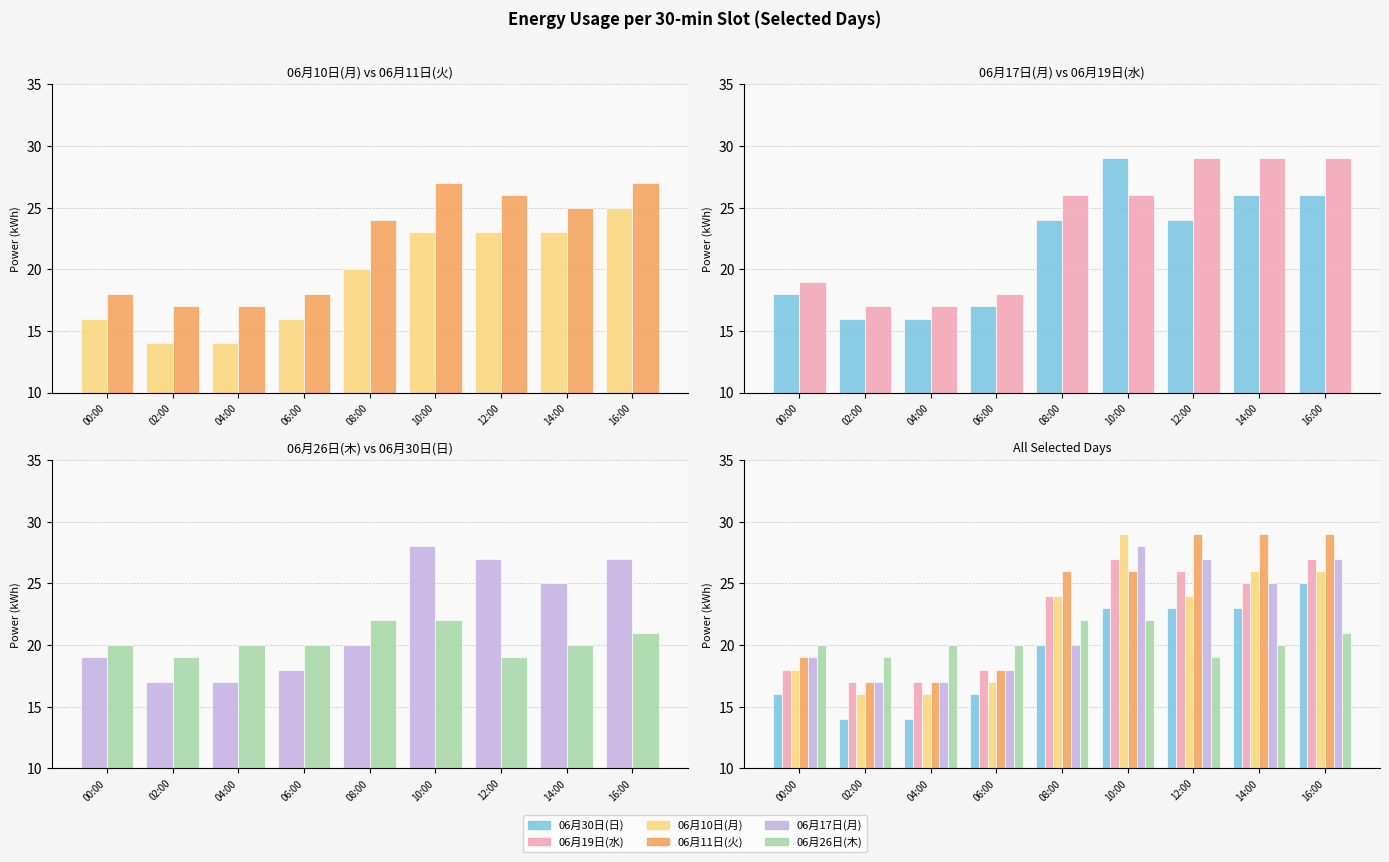

What is the smallest value displayed?

14